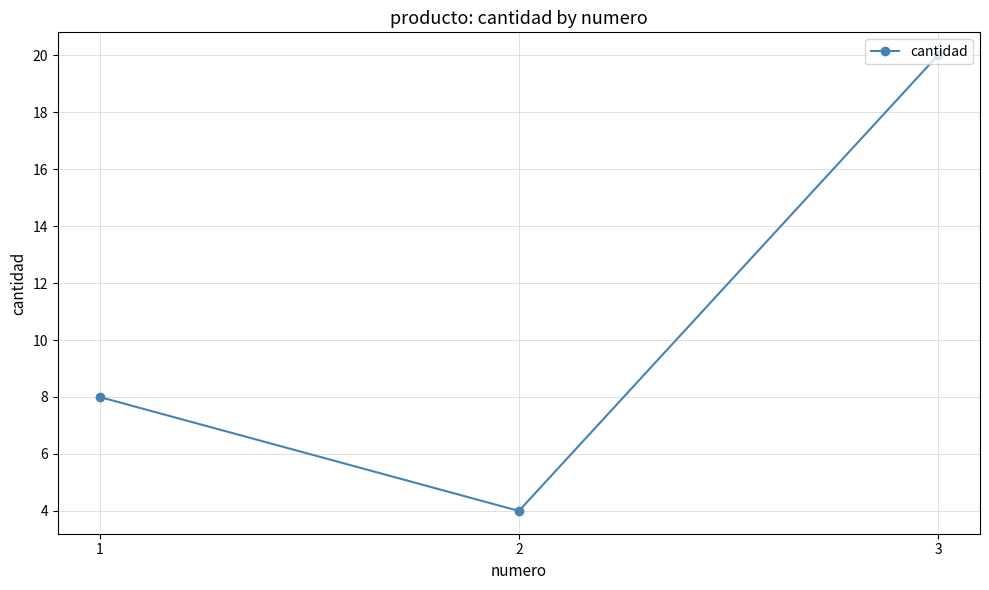

Approximately how many times larger is the value at 3 compared to 2?

5.0